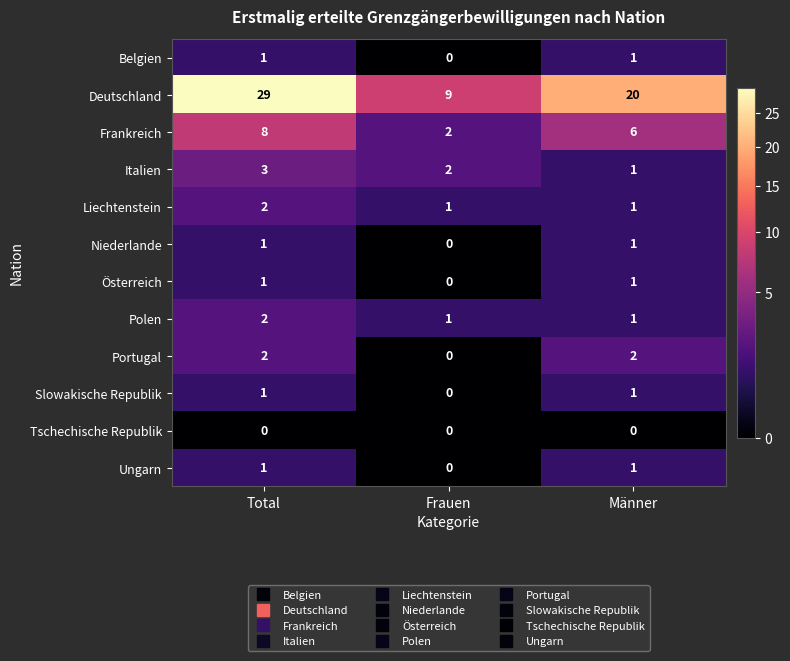

Which series has the widest spread of values?

Deutschland